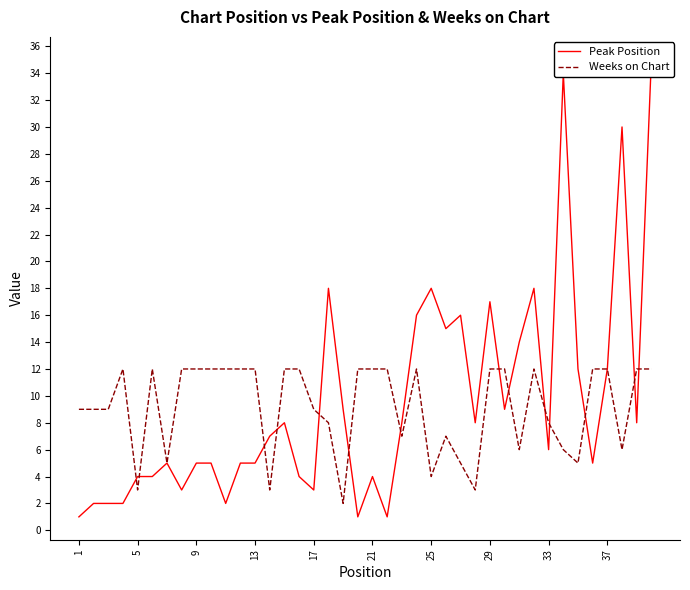

Count the Weeks on Chart values in the range 6 to 12.

32